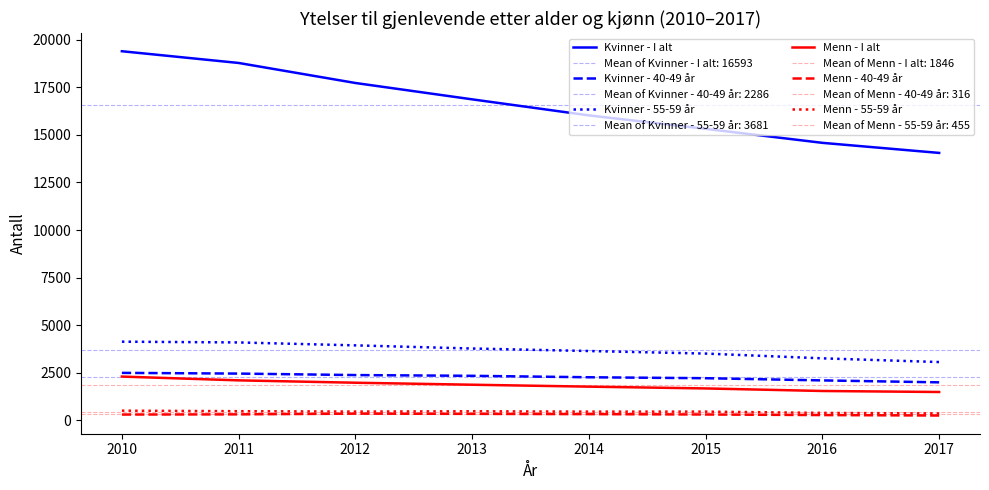

What is the sum of all Kvinner - 40-49 år values?

18284